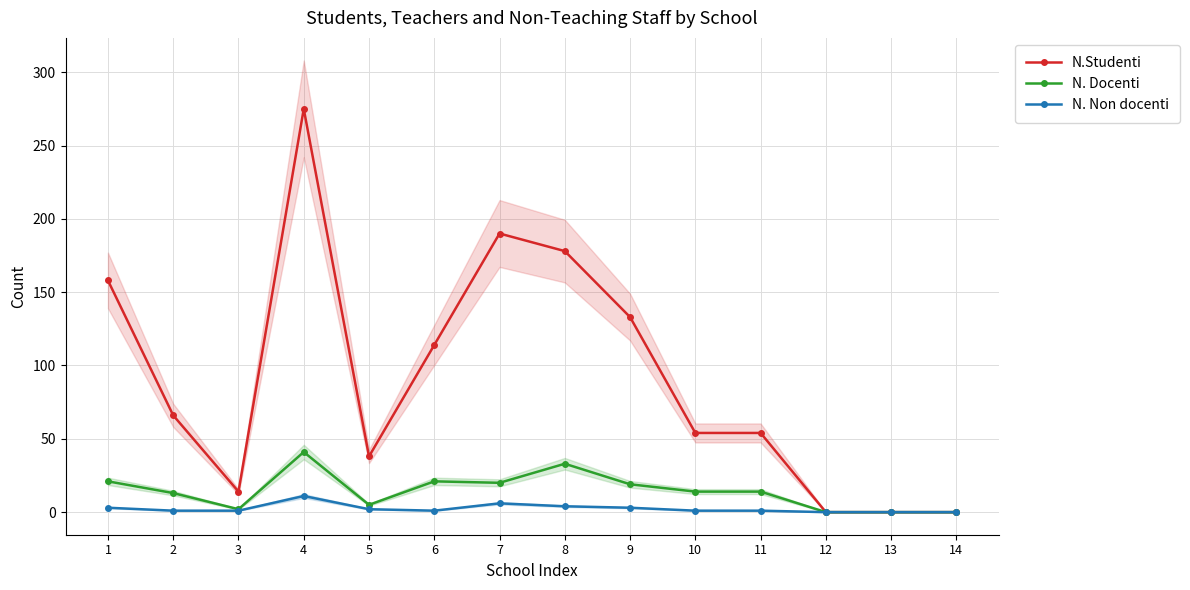

What is the sum of the N. Docenti values at 9 and 12?

19